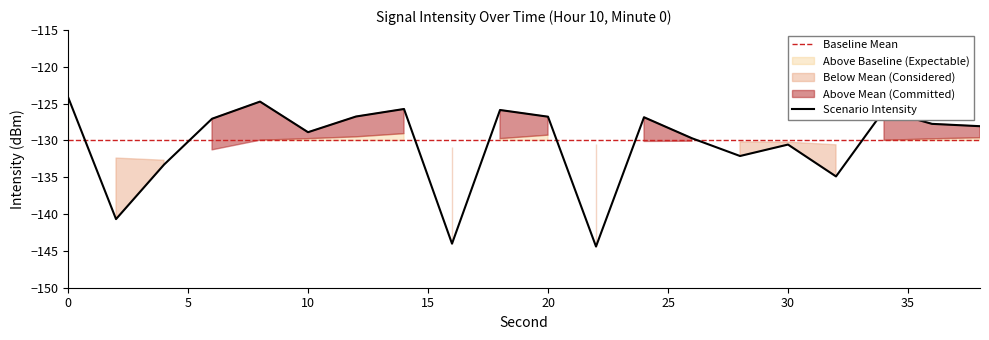

How many lines are shown in the chart?

1